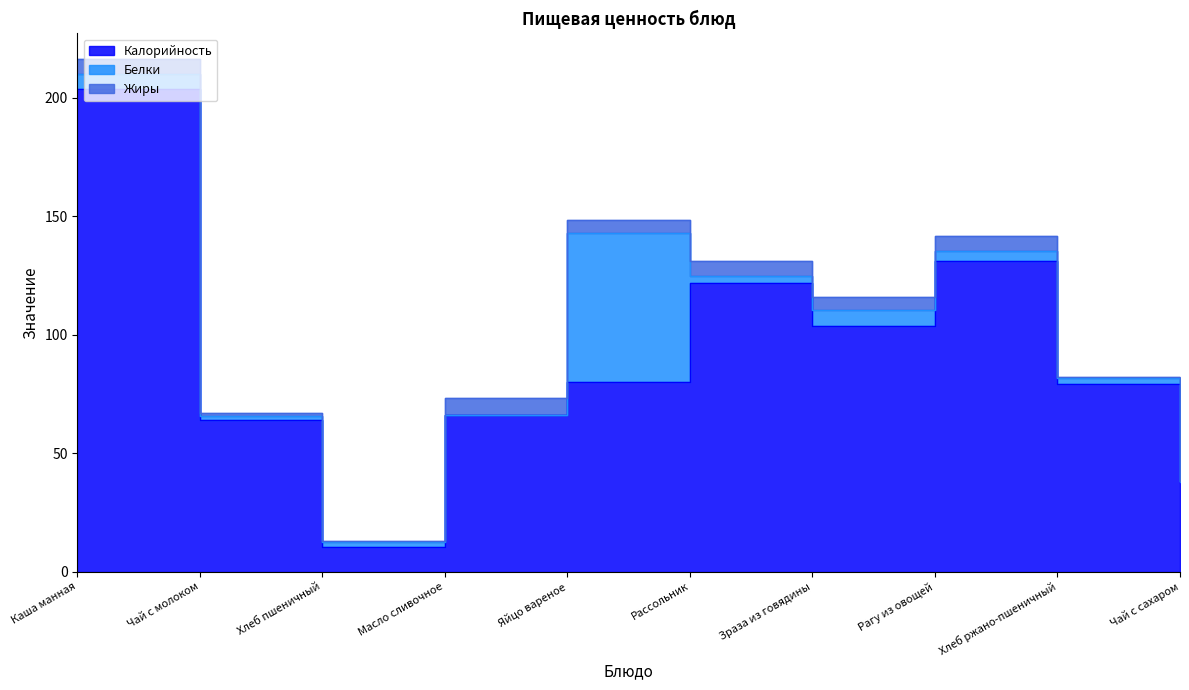

Where is Калорийность nearest to the value 107?

Зраза из говядины